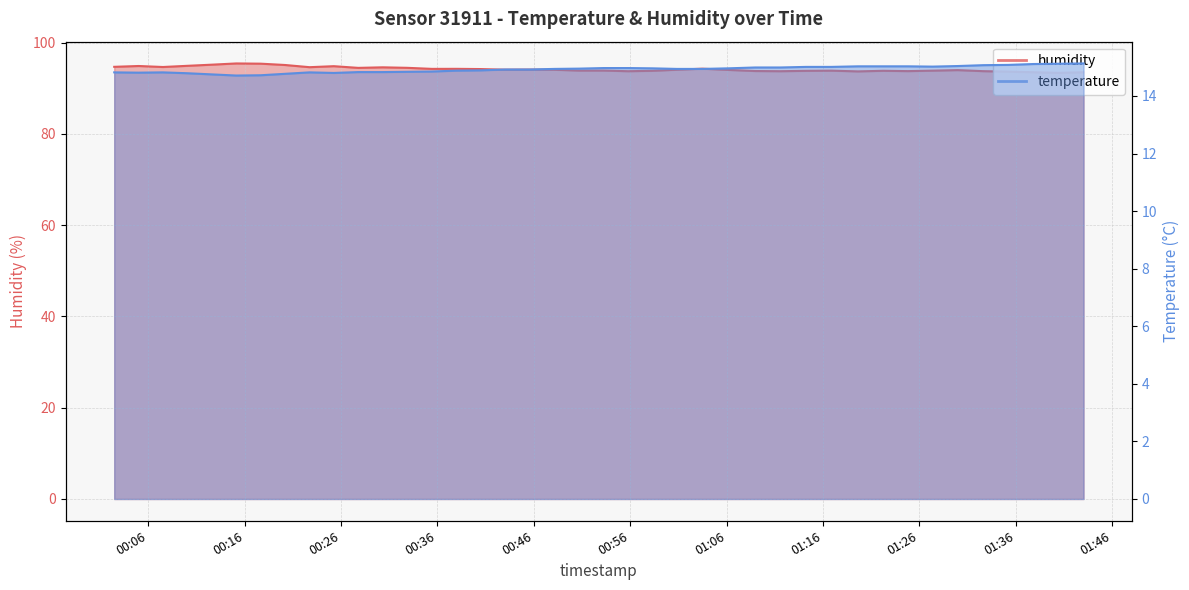

At which category does the chart reach its peak across all series?

2022-10-16T00:15:08